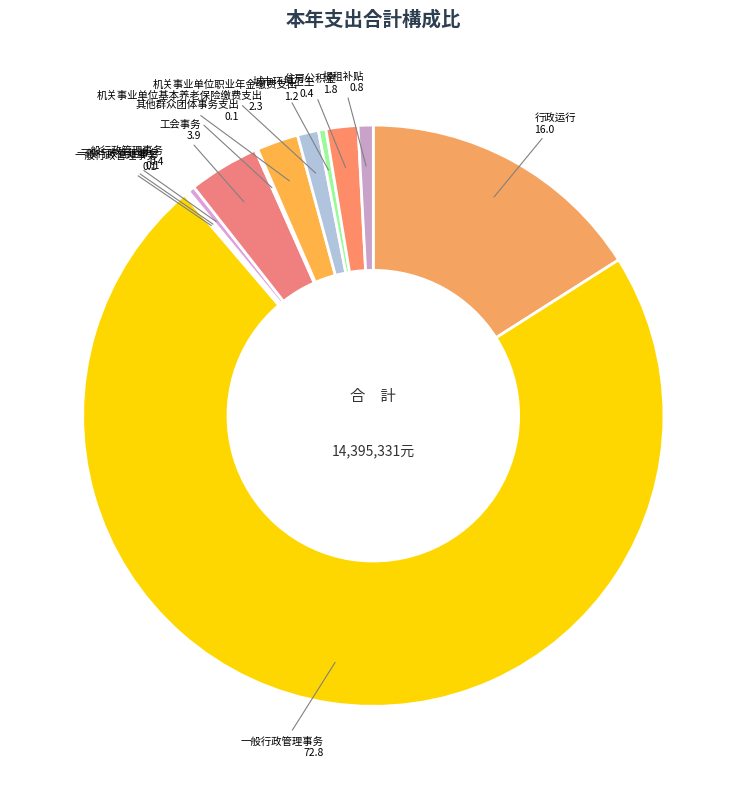

Count the number of slices in the pie.

12